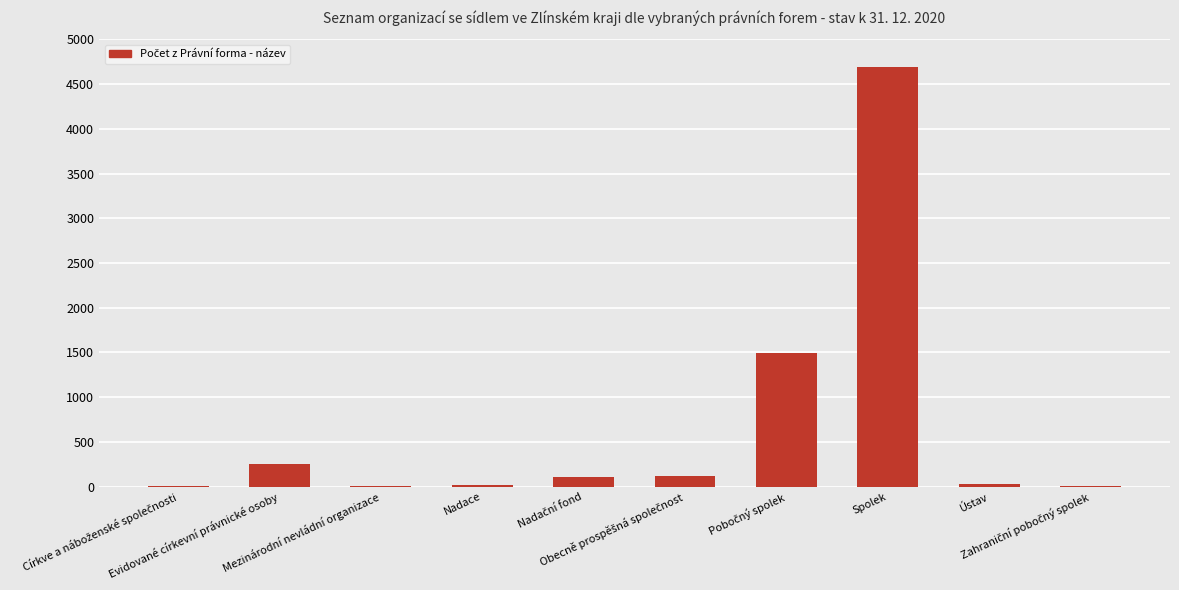

What is the greatest value displayed?

4694